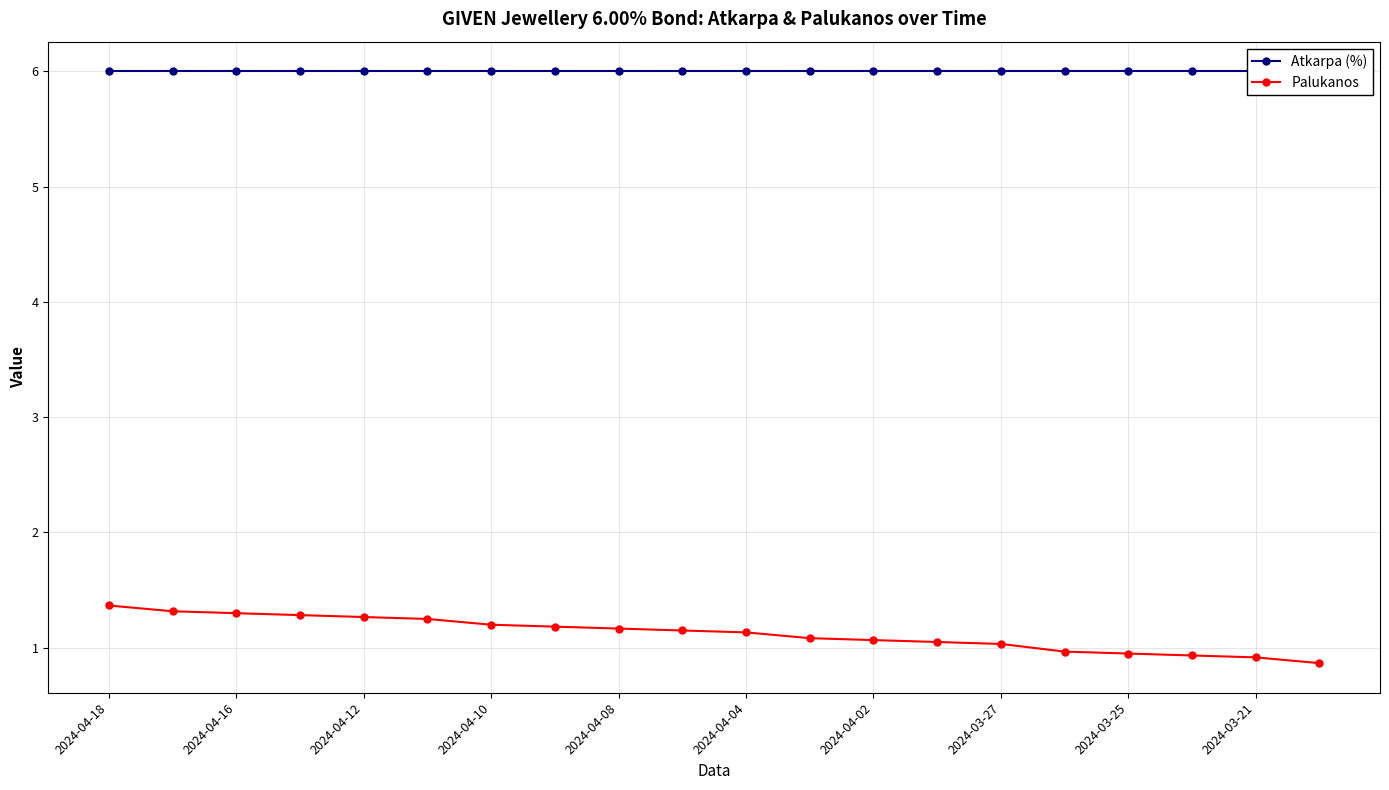

The value of Palukanos at 2024-03-25 is 0.2. True or false?

False